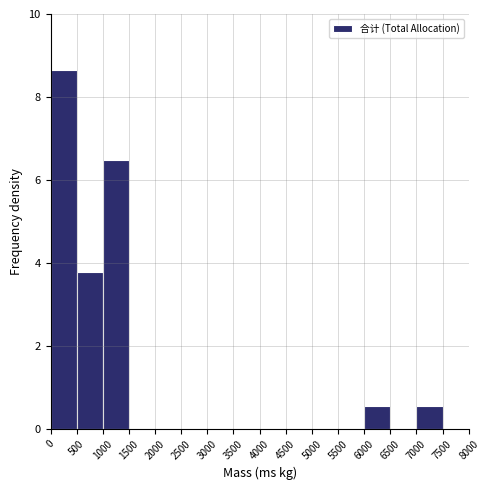

Over which range of the x-axis is the bar tallest?

0 to 500